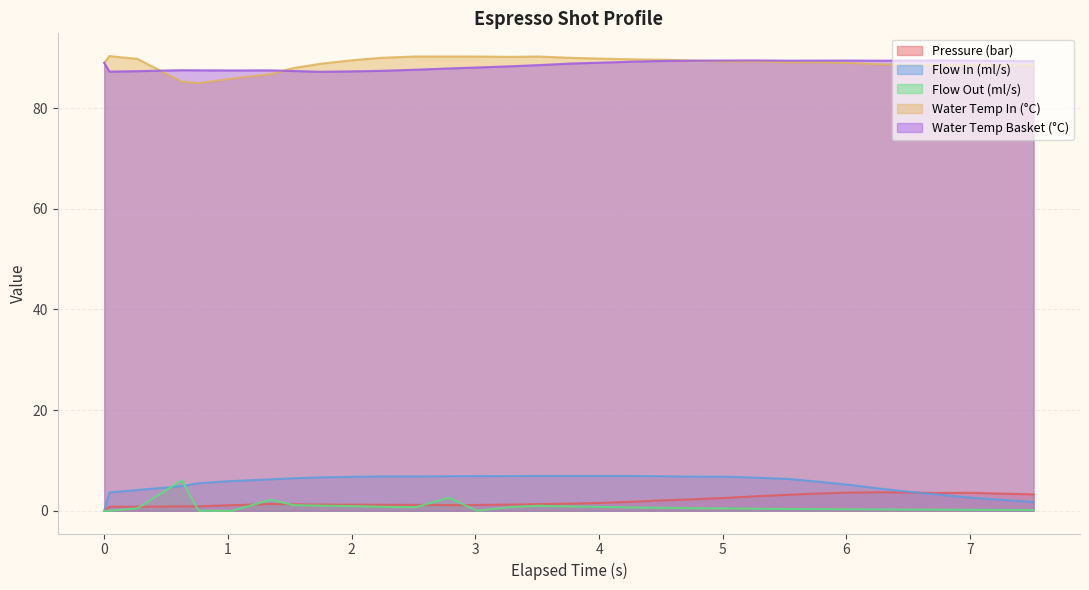

True or false: Water Temp In (°C) and Pressure (bar) intersect in this chart.

False